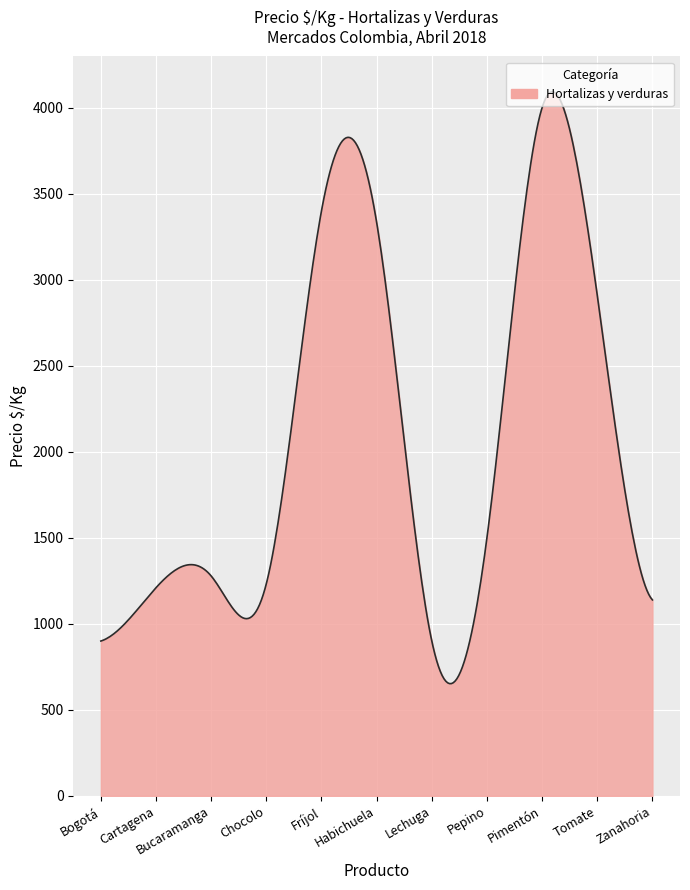

What is the difference between the maximum and minimum values?

3439.8